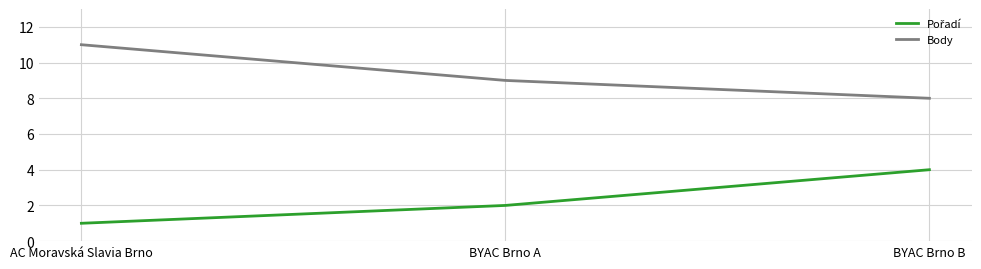

List the labels in order of Body value, smallest first.

BYAC Brno B, BYAC Brno A, AC Moravská Slavia Brno